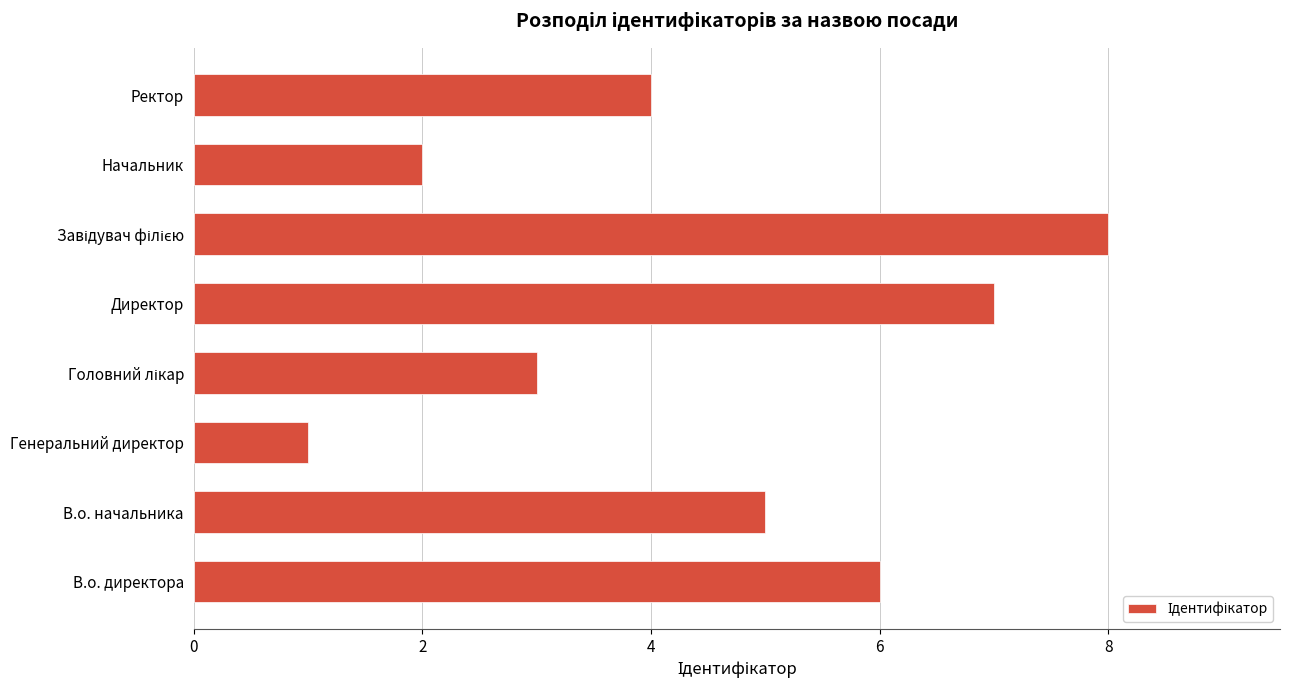

Reading top to bottom, transcribe all the data shown in this chart.

4	2	8	7	3	1	5	6